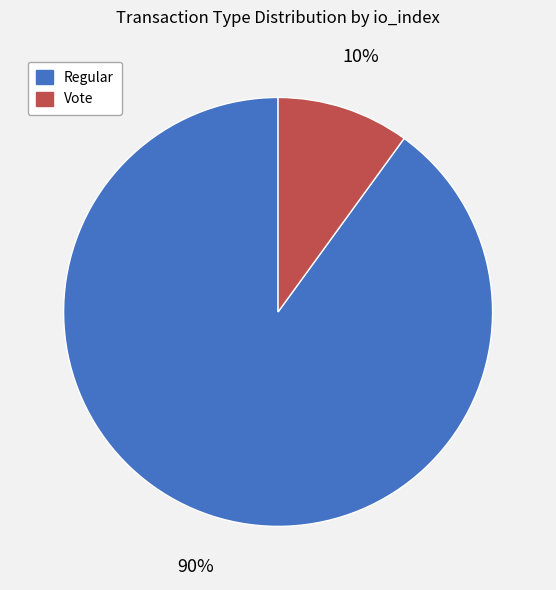

Is it true that Regular is 90% of the pie?

True